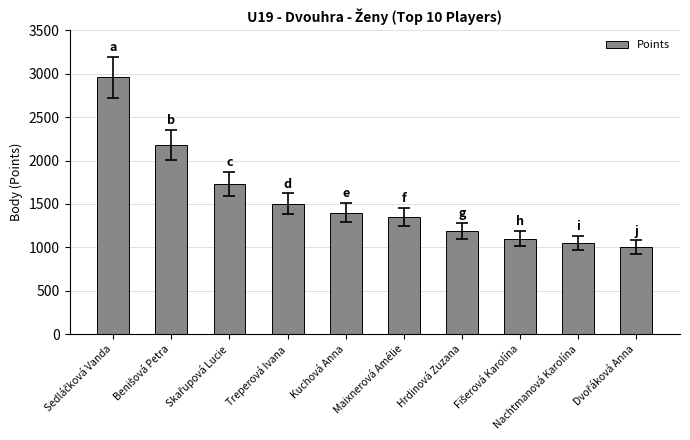

What position from the left is Hrdinová Zuzana?

7